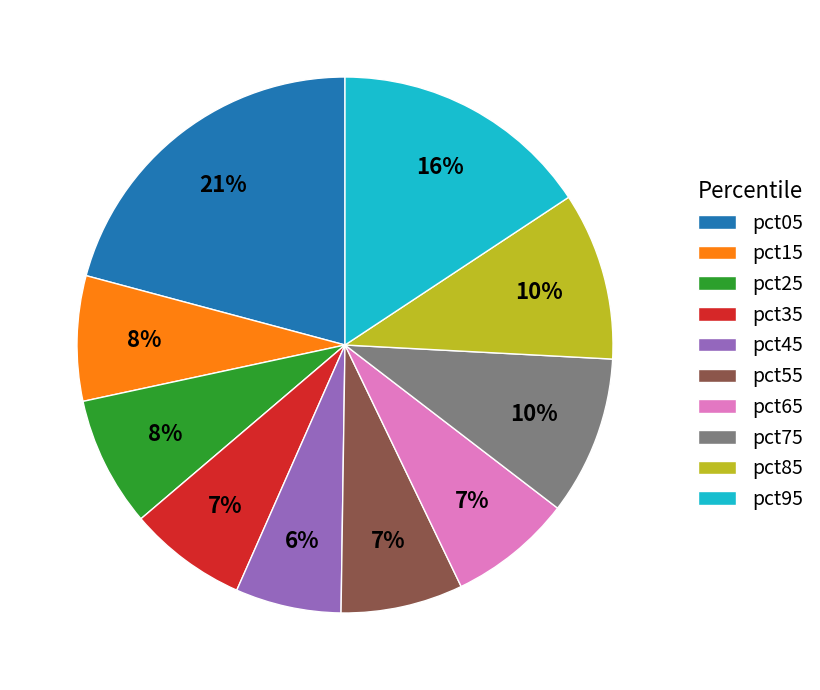

What is the smallest slice in the pie chart?

pct45